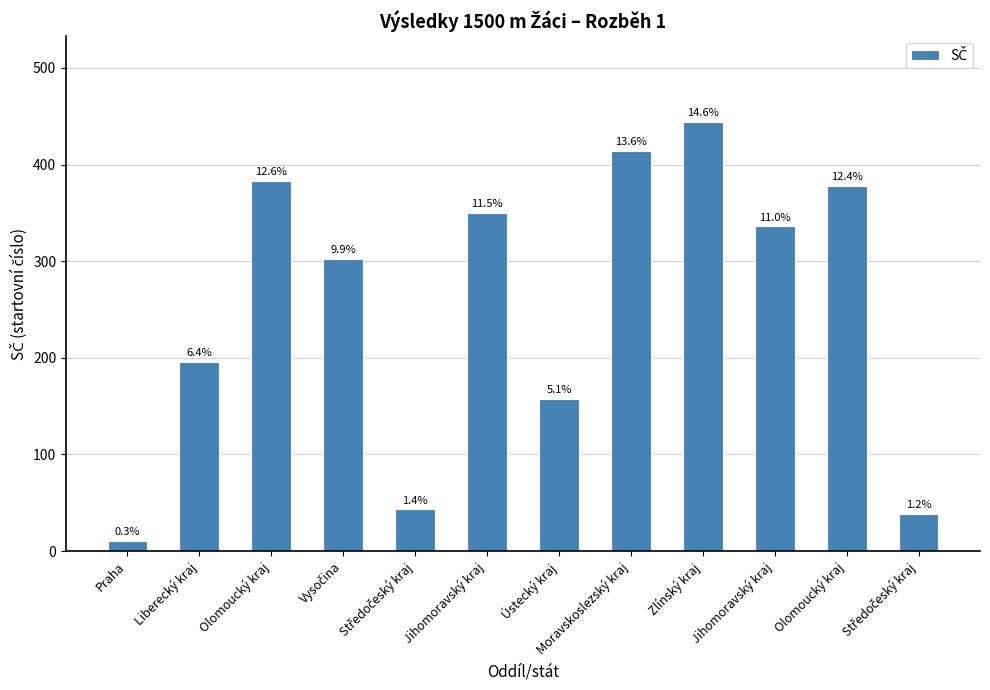

List the labels in order of value, largest first.

Zlínský kraj, Moravskoslezský kraj, Olomoucký kraj, Olomoucký kraj, Jihomoravský kraj, Jihomoravský kraj, Vysočina, Liberecký kraj, Ústecký kraj, Středočeský kraj, Středočeský kraj, Praha